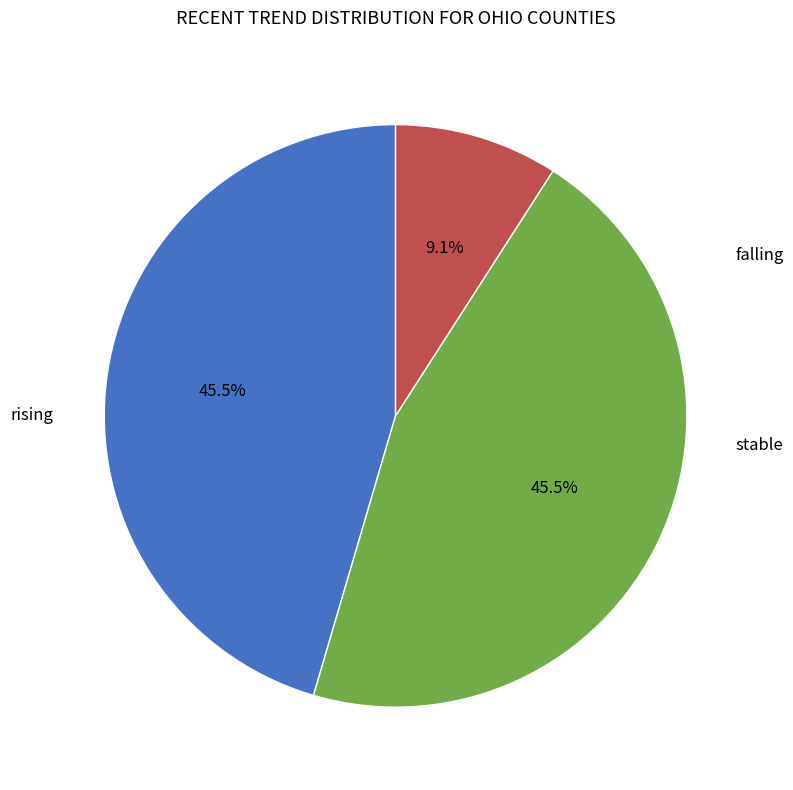

Is there any slice that represents more than half of the pie?

No